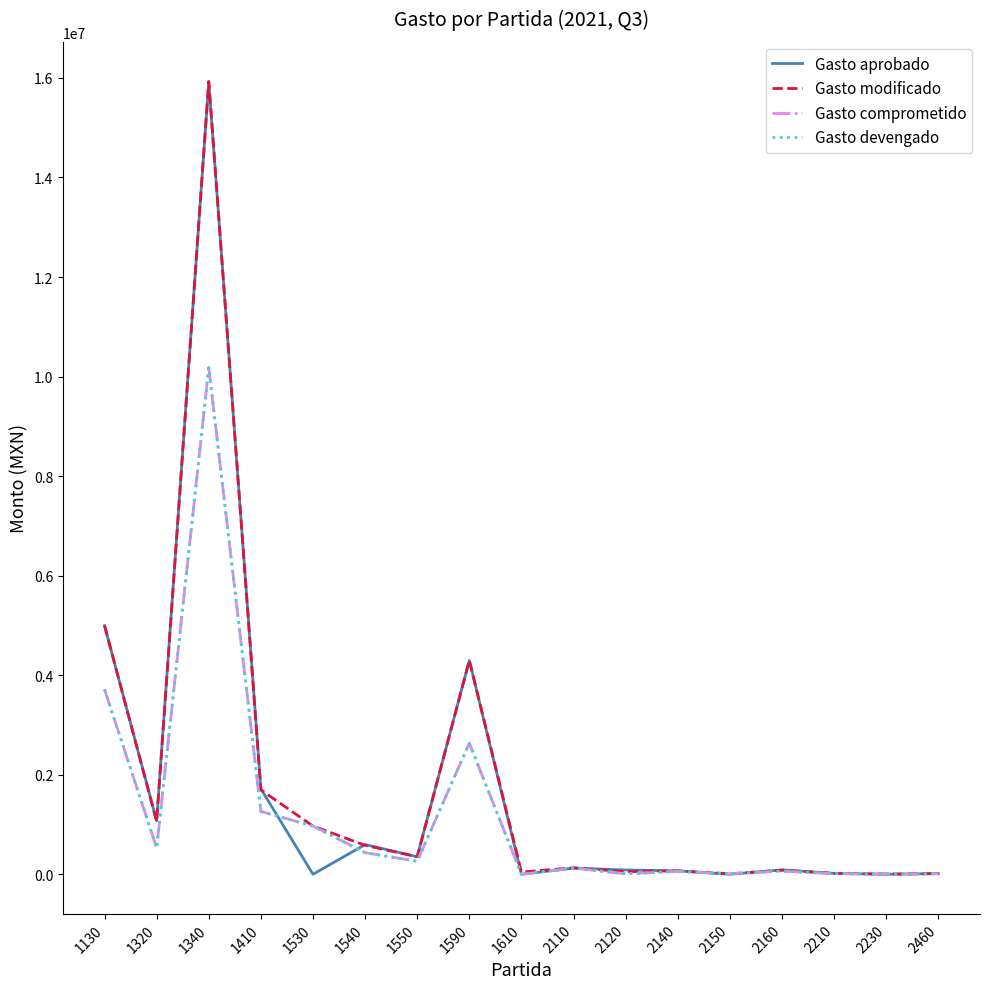

How many times do Gasto aprobado and Gasto modificado cross each other?

9